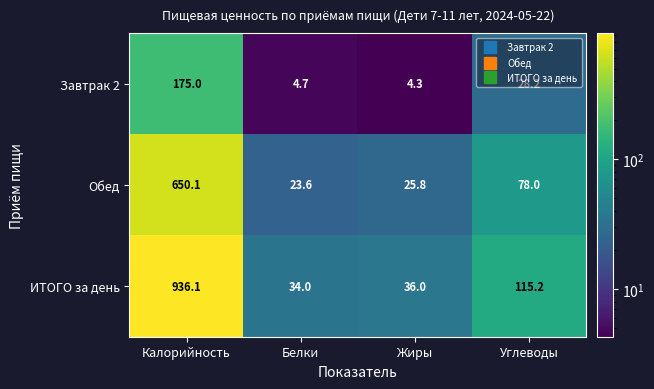

At how many categories does at least one series exceed 274?

1